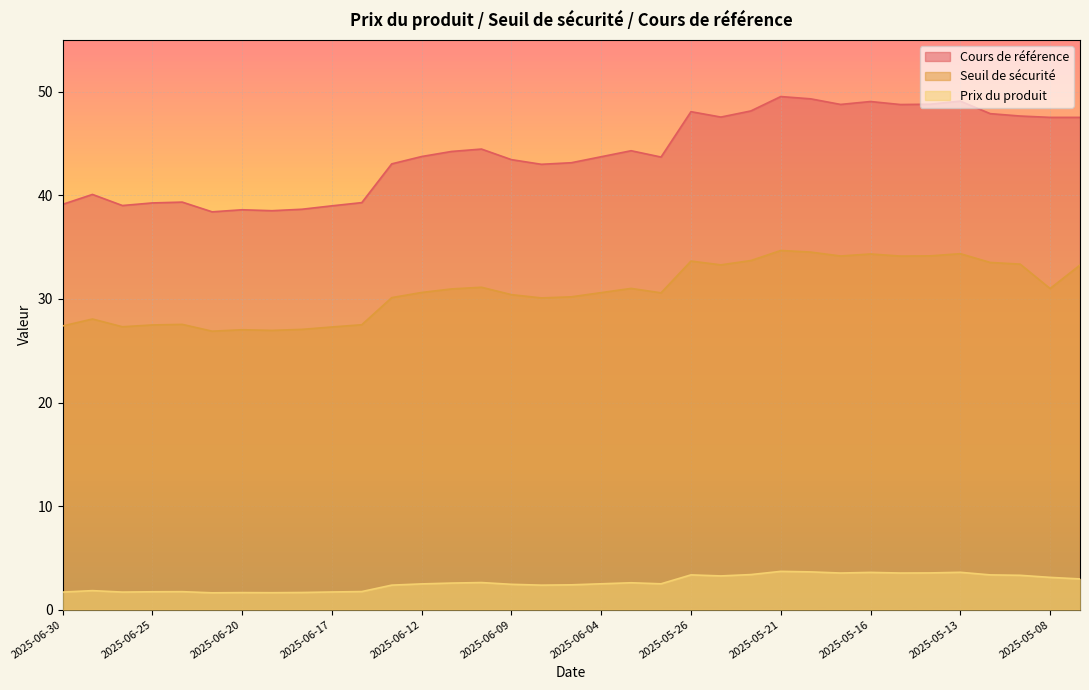

True or false: Seuil de sécurité and Prix du produit cross at least once.

False